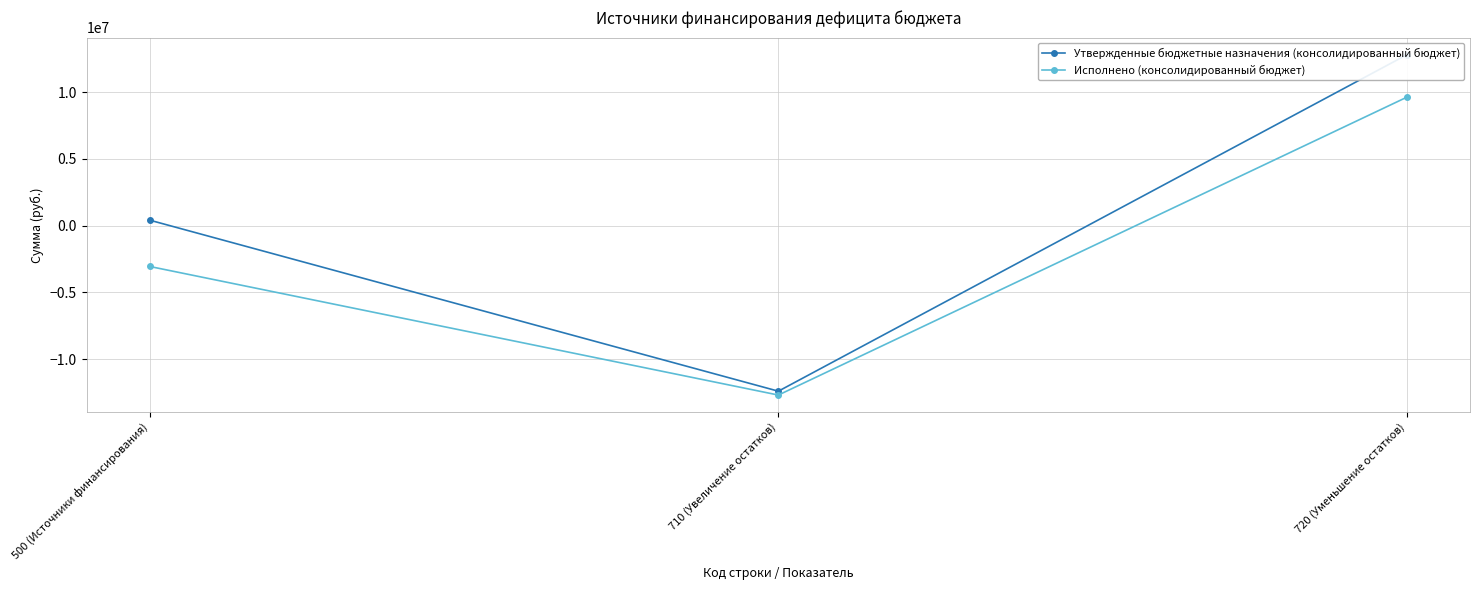

Rank the series by their average value, from lowest to highest.

Исполнено (консолидированный бюджет), Утвержденные бюджетные назначения (консолидированный бюджет)